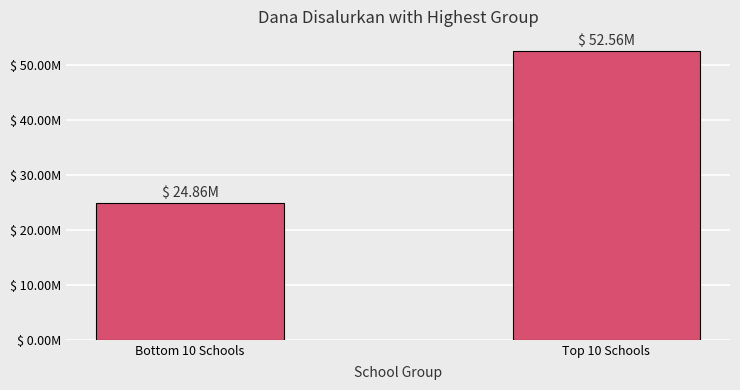

Does the chart contain any negative values?

No